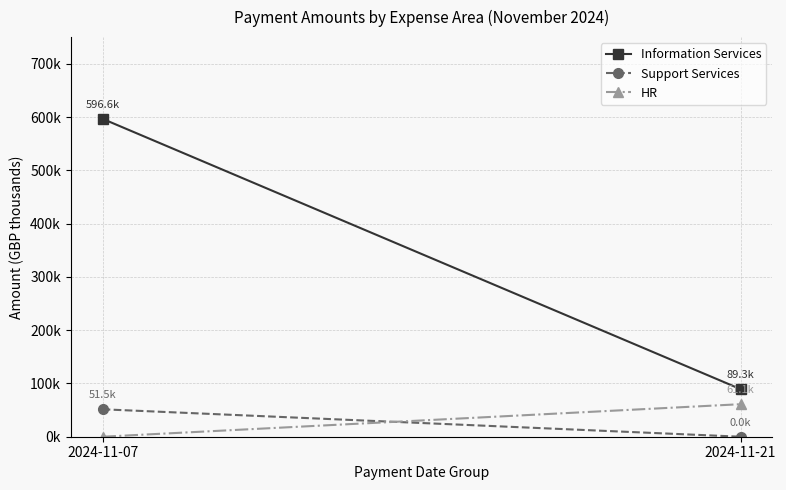

What is the value of the Support Services point at the 1st from the left?

51.5